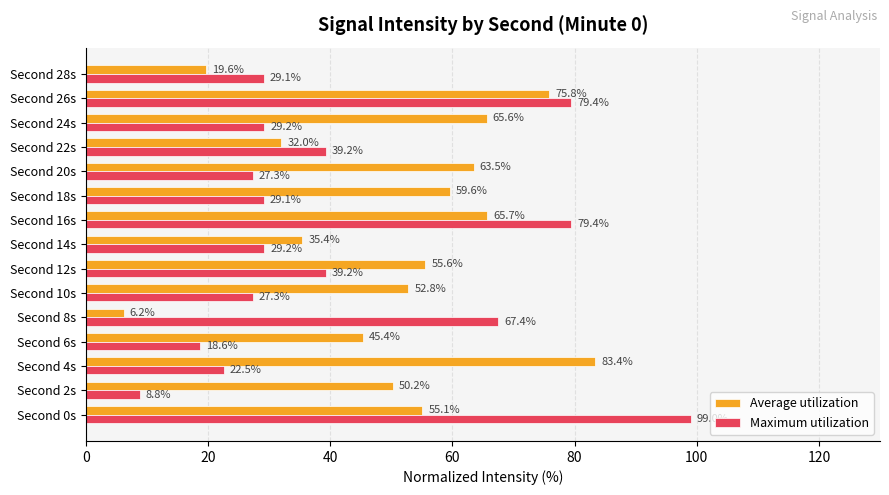

What is the minimum value shown in the chart?

6.2